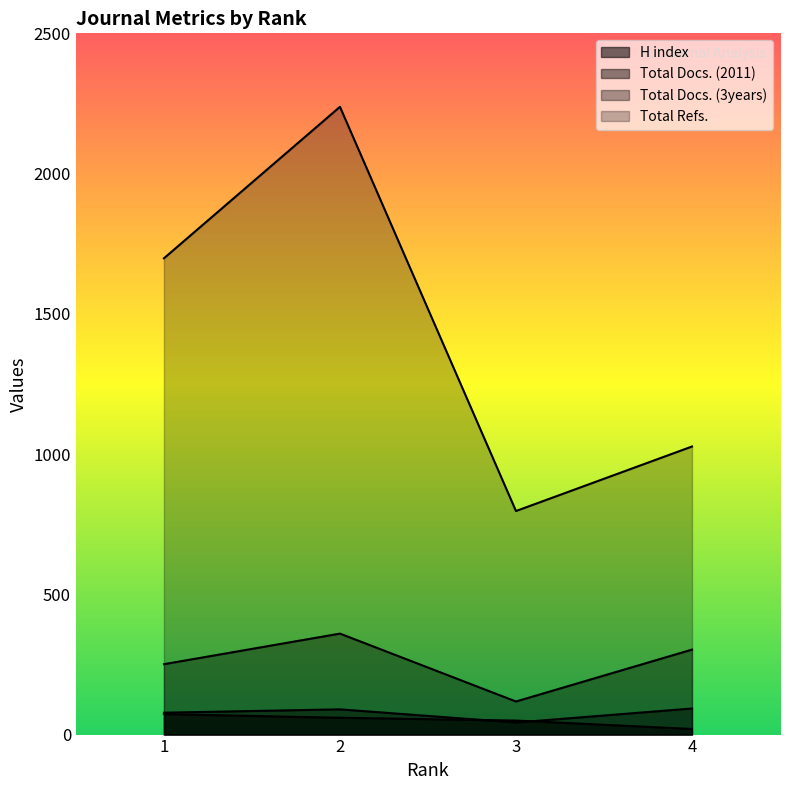

Where is the first local maximum for Total Refs.?

2